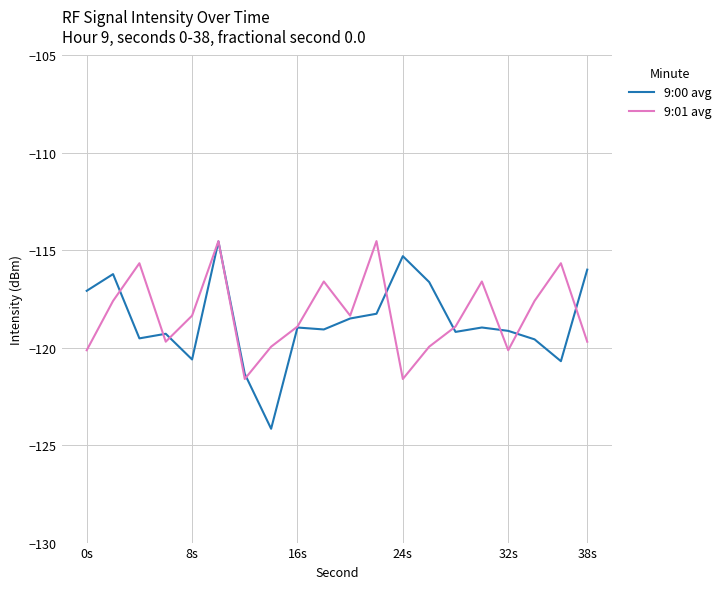

What is the maximum value for 9:00 avg?

-114.5